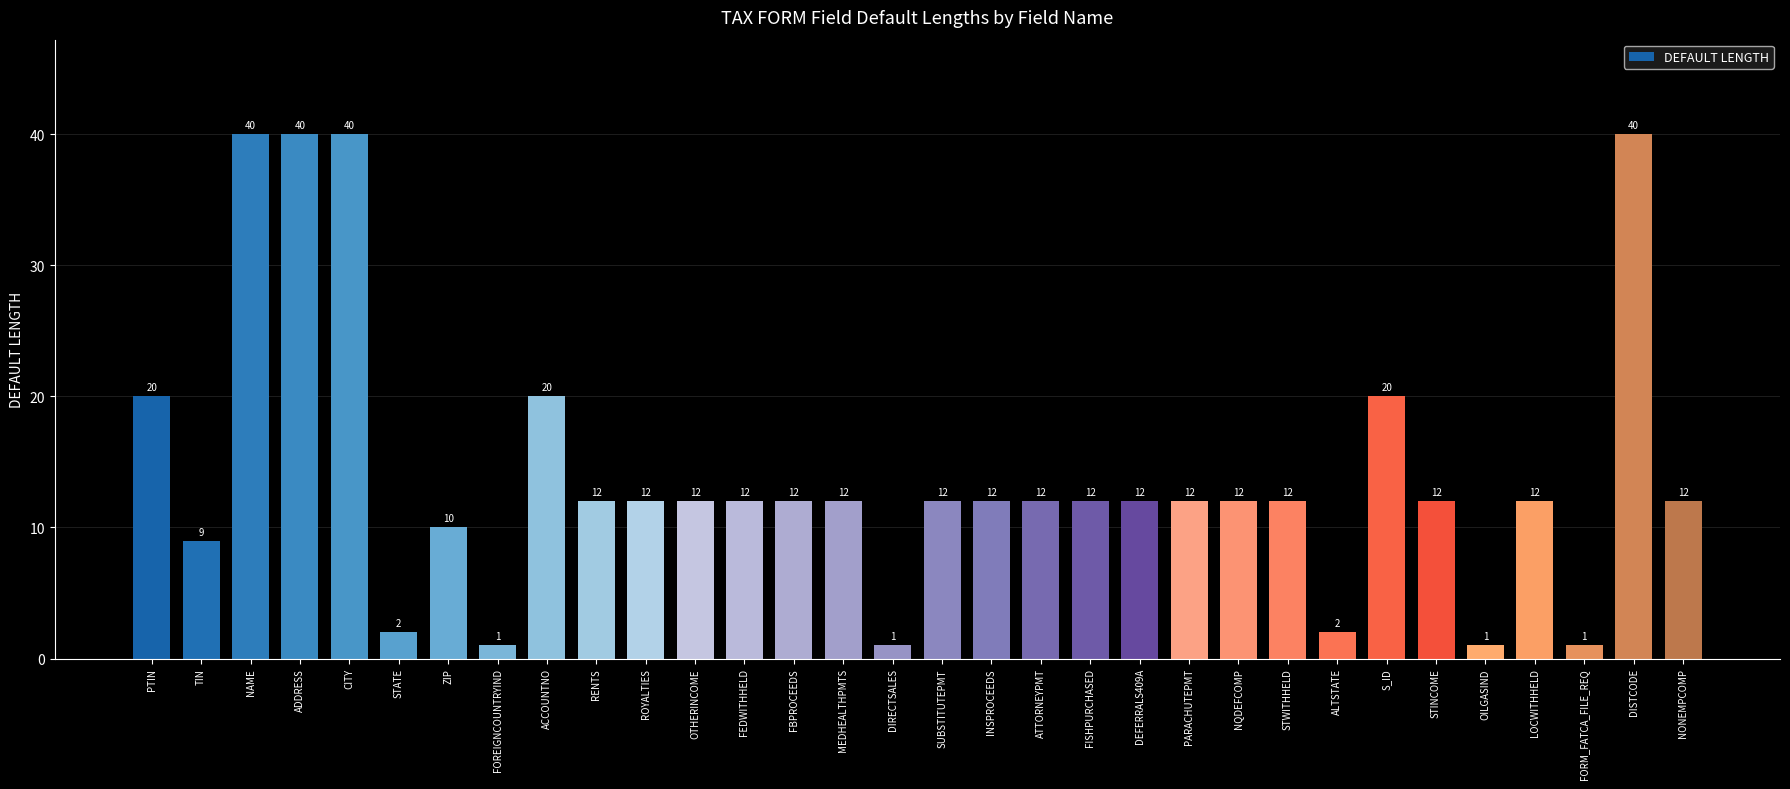

Reading left to right, extract all data points from this chart.

20	9	40	40	40	2	10	1	20	12	12	12	12	12	12	1	12	12	12	12	12	12	12	12	2	20	12	1	12	1	40	12